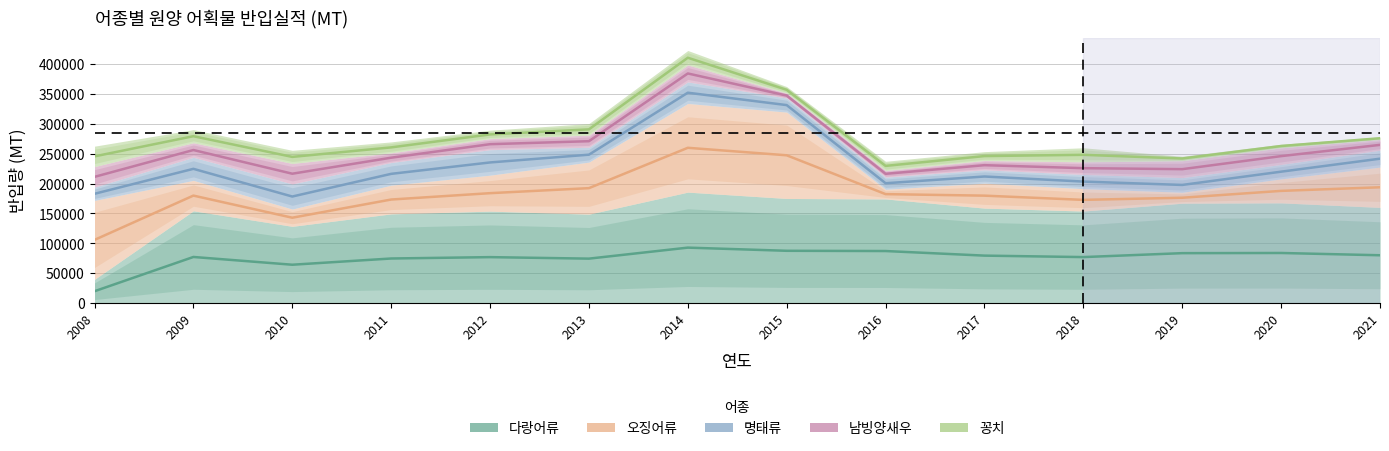

What is the difference between the second highest and second lowest values in the 오징어류 series?

104383.0